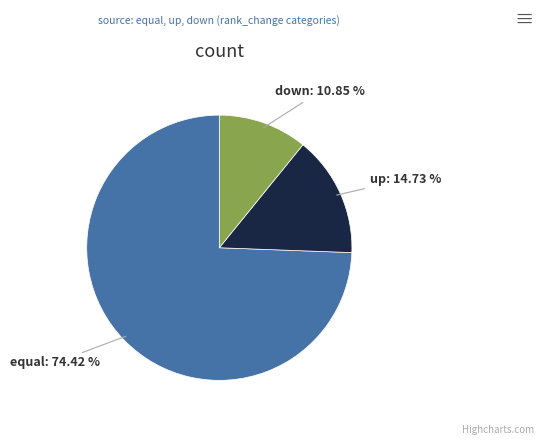

What is the smallest slice in the pie chart?

down